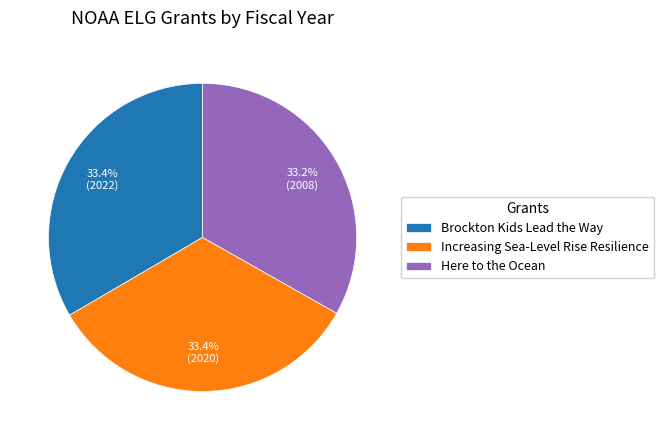

Does Brockton Kids Lead the Way represent more than half of the total?

No